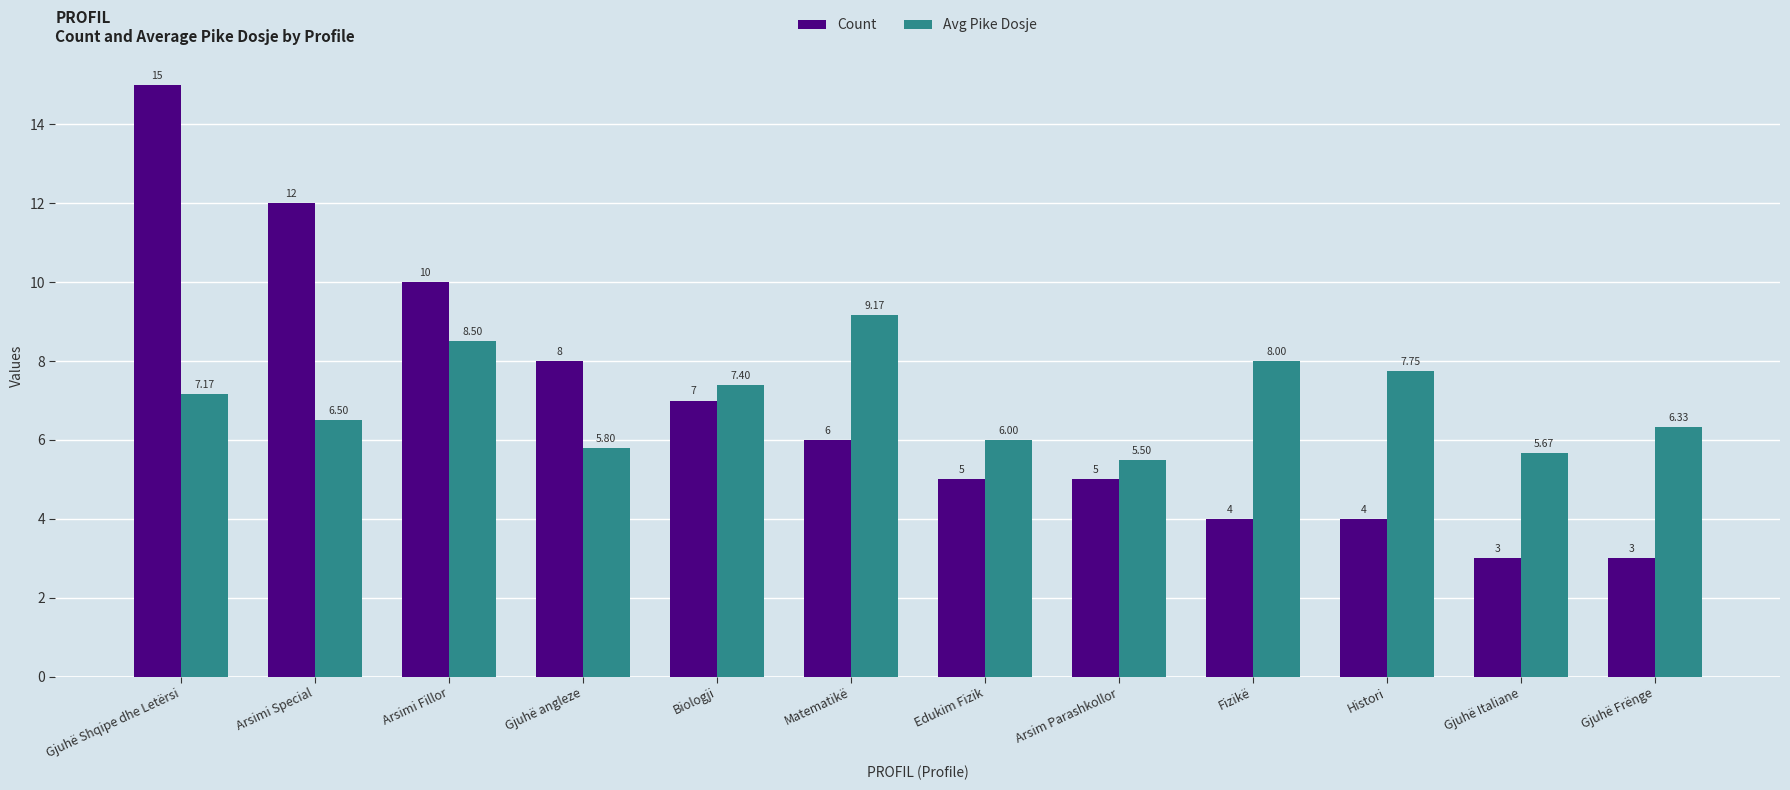

What is the spread (max minus min) of values at Edukim Fizik?

1.0